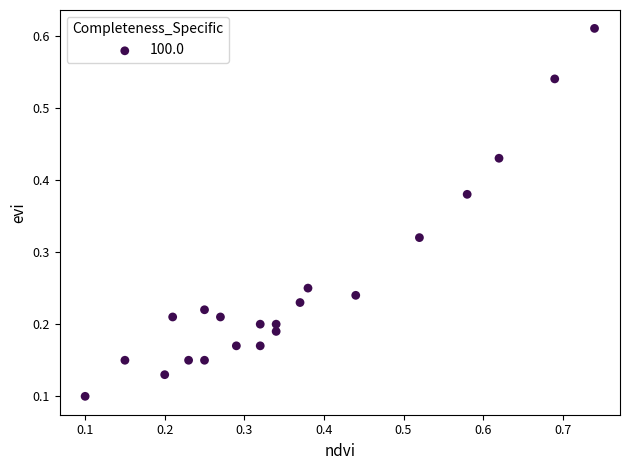

Count the number of points in this scatter plot.

21